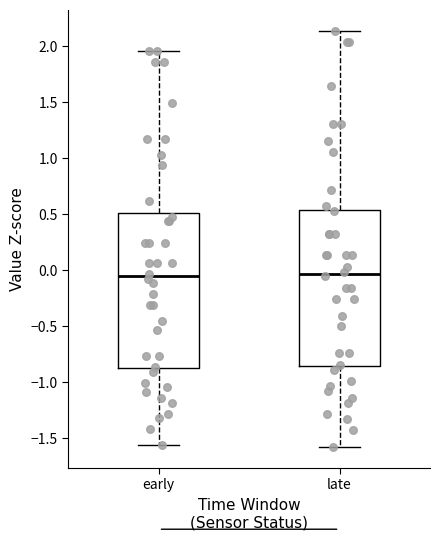

Reading left to right, transcribe this box plot: for each box, give where its median line is, the range the box spans, and where its two whiskers end, as read against the y-axis. The values are not printed on the chart, so give them approximately, as read against the axis.

early: median -0.05, box -0.85 to 0.50, whiskers -1.55 to 1.95
late: median -0.05, box -0.85 to 0.55, whiskers -1.60 to 2.15